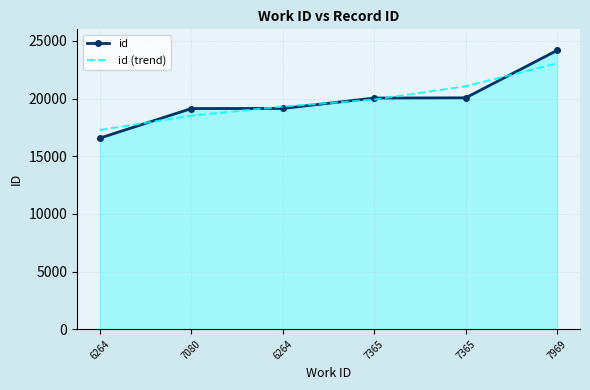

Reading left to right, what are all the values shown in this chart?

id: 16571	19131	19140	20041	20061	24176
id (trend): 17270	18512	19308	19910	21065	23051